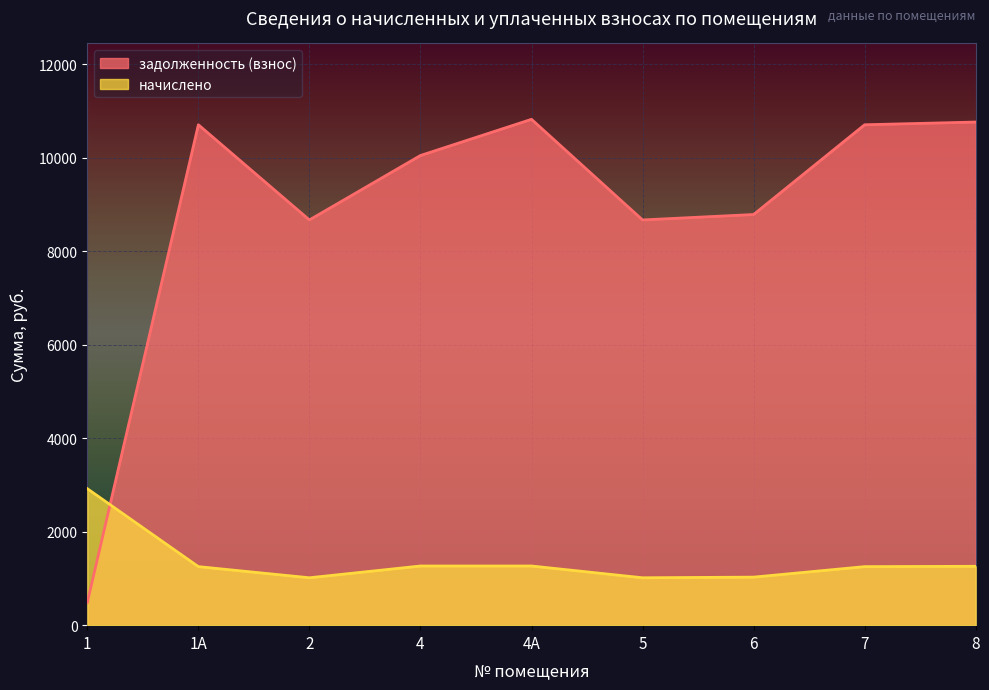

The начислено series shows 2918.9 at 1. True or false?

True